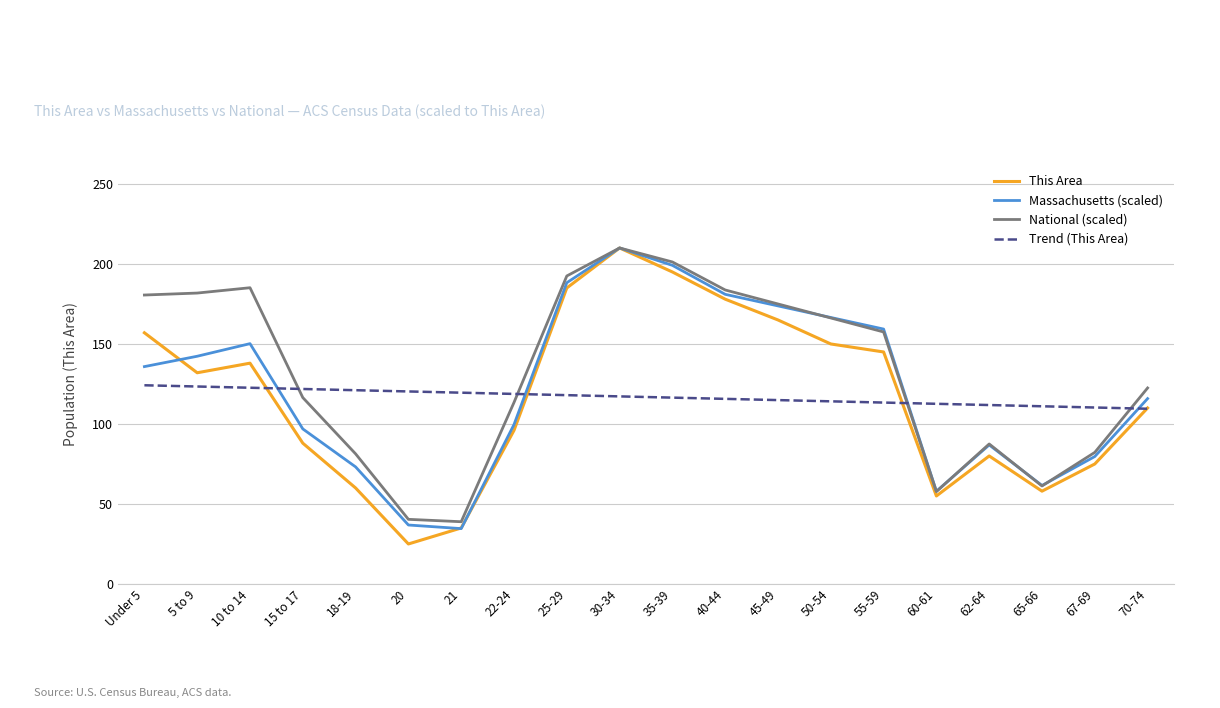

At which category is the sum across all series the highest?

30-34